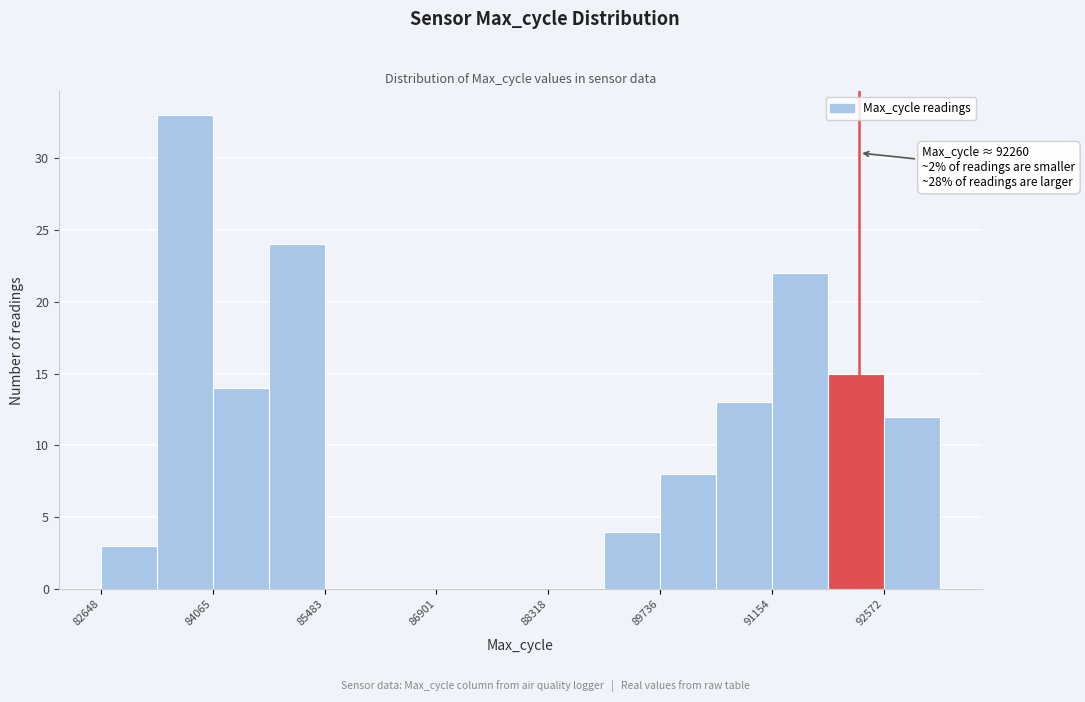

Read against the x-axis, roughly where is the centre of the tallest bar?

83800